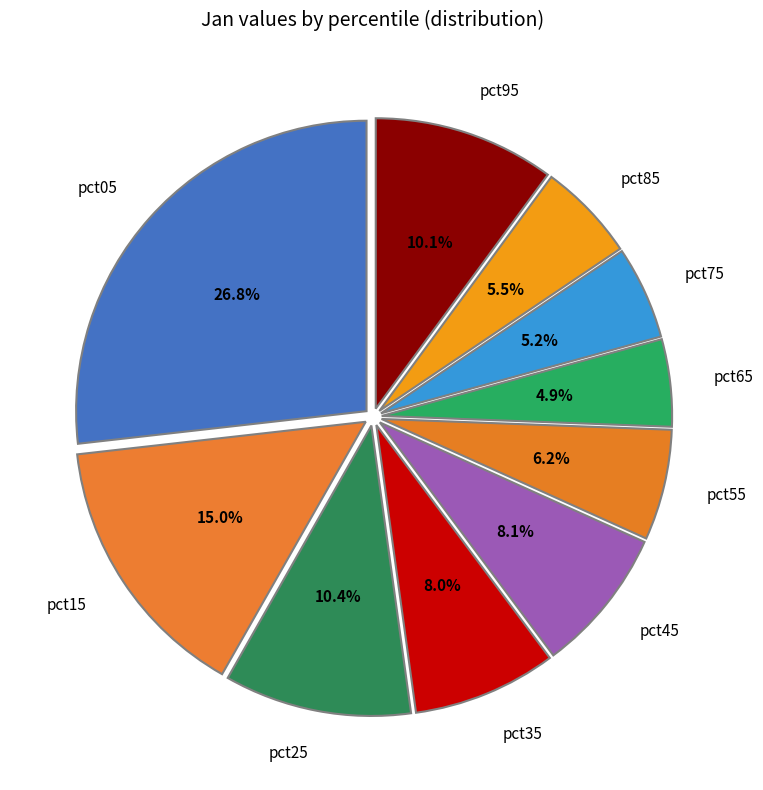

Is there a majority slice in this chart?

No